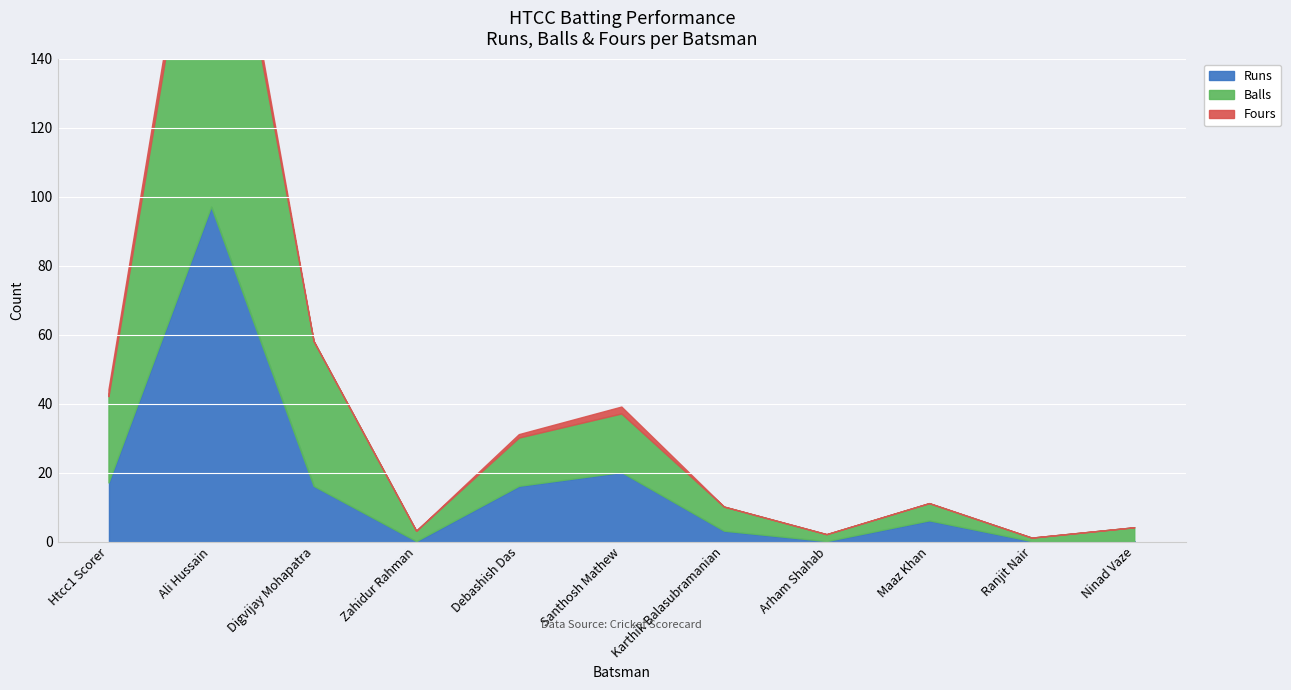

How many Fours values are between 0 and 2?

10